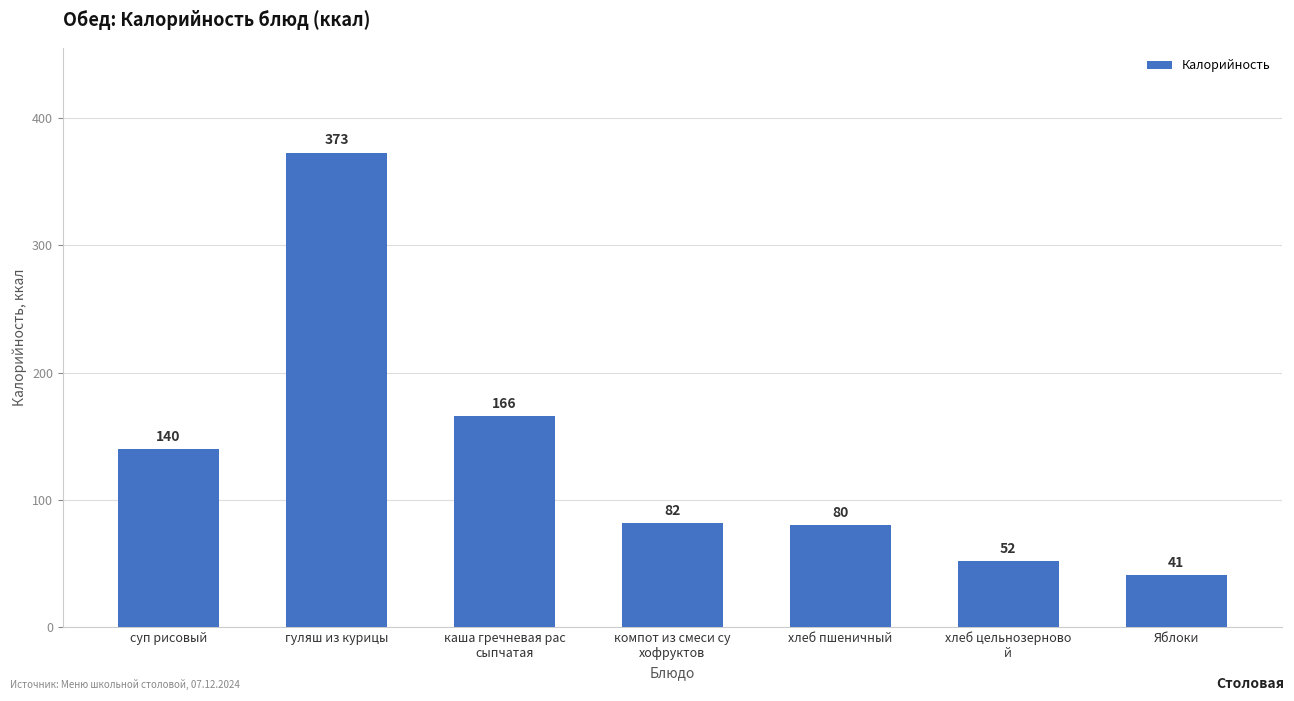

What is the ratio of the value at суп рисовый to the value at каша гречневая рас
сыпчатая?

0.8